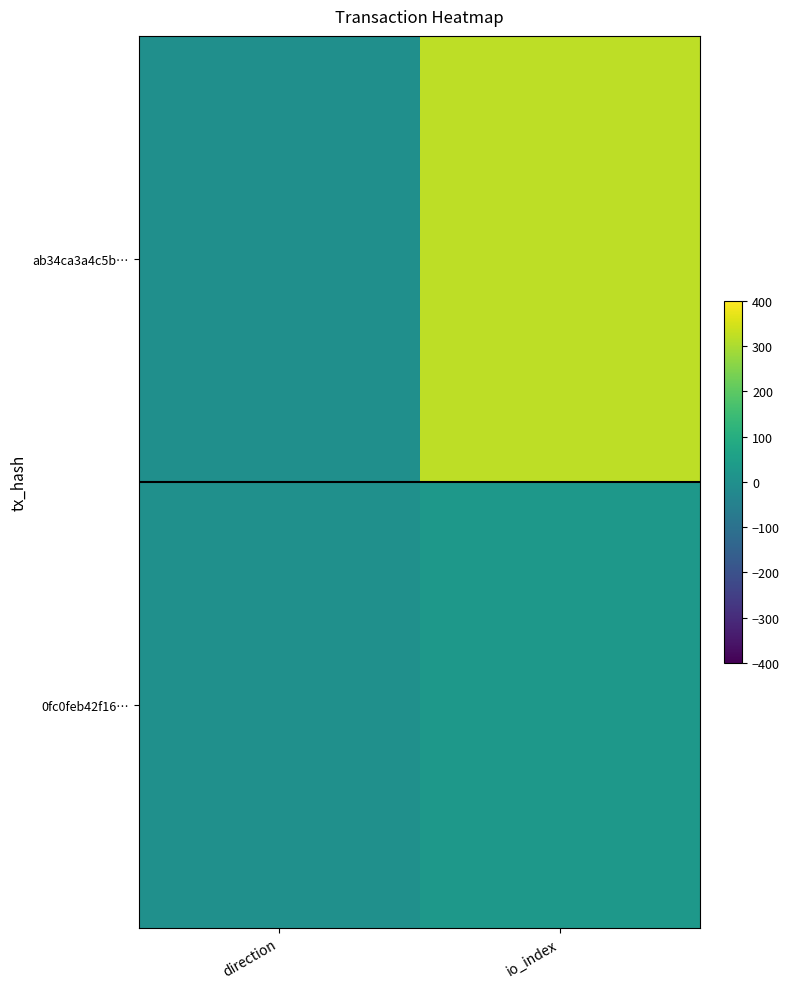

What is the greatest value displayed?

319